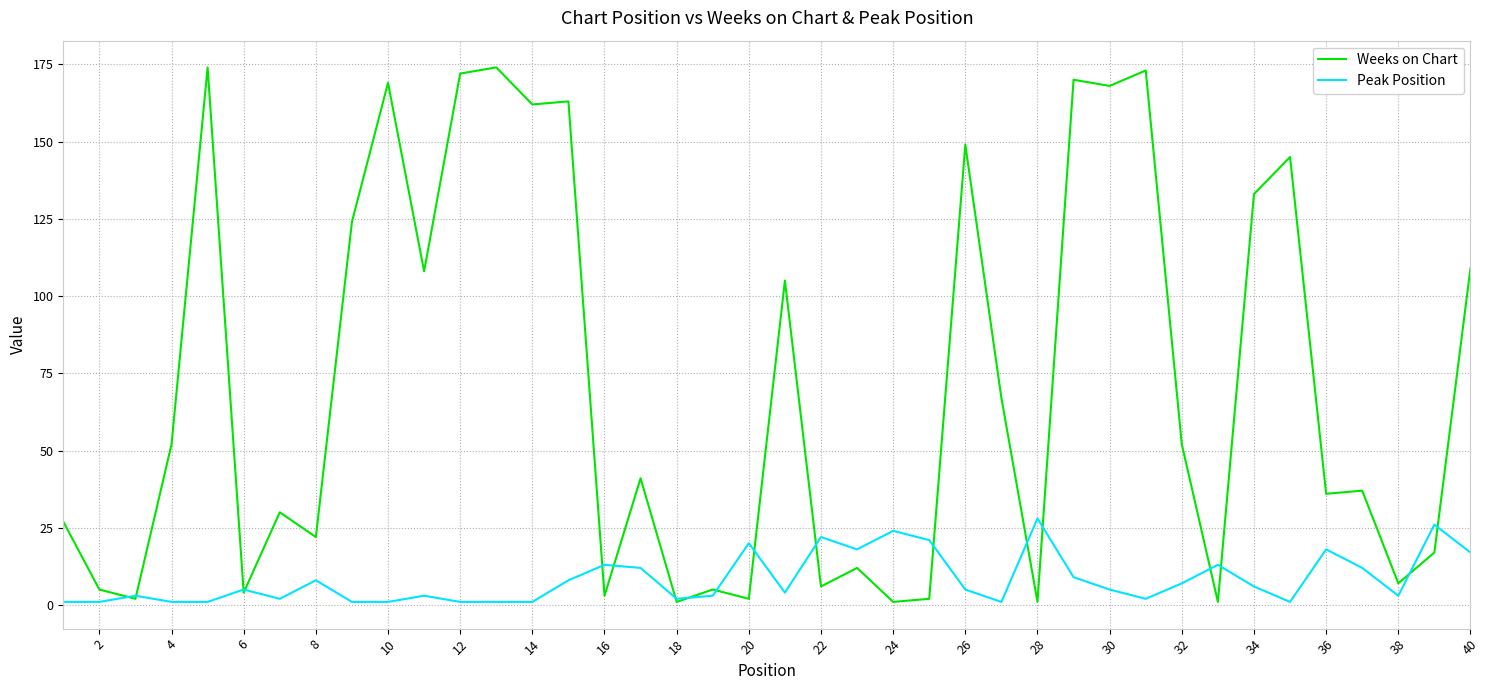

At how many categories does at least one series exceed 23?

27